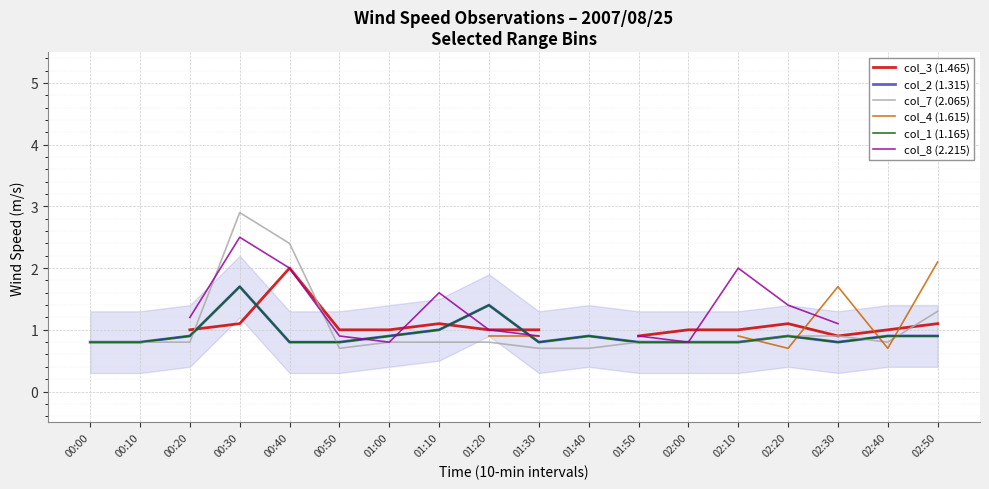

Which has a higher value, 02:20 or 01:50?

02:20